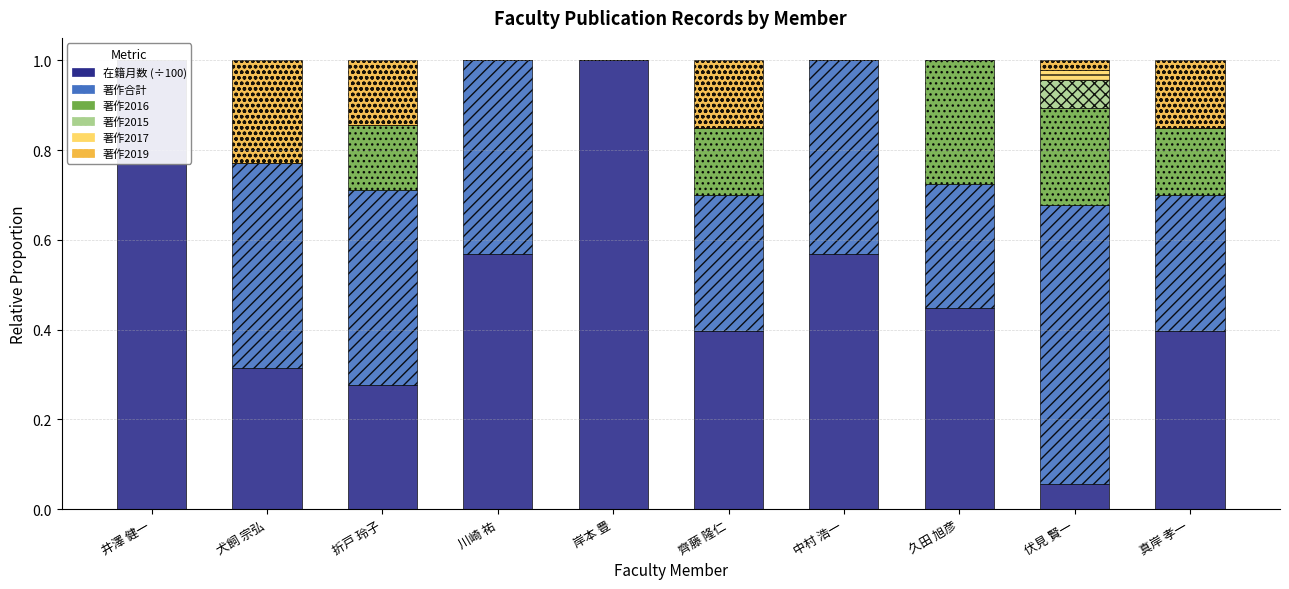

The 著作2016 series shows 0.0 at 中村 浩一. True or false?

True